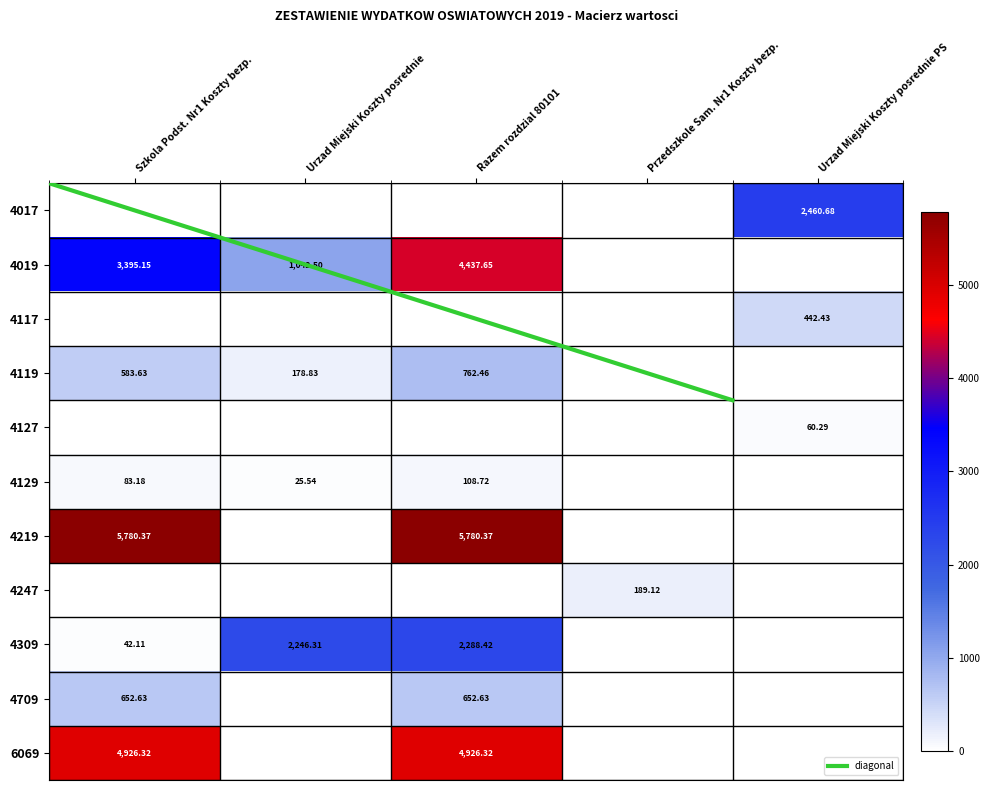

The value of 4309 at Urzad Miejski Koszty posrednie PS is 1366.5. True or false?

False